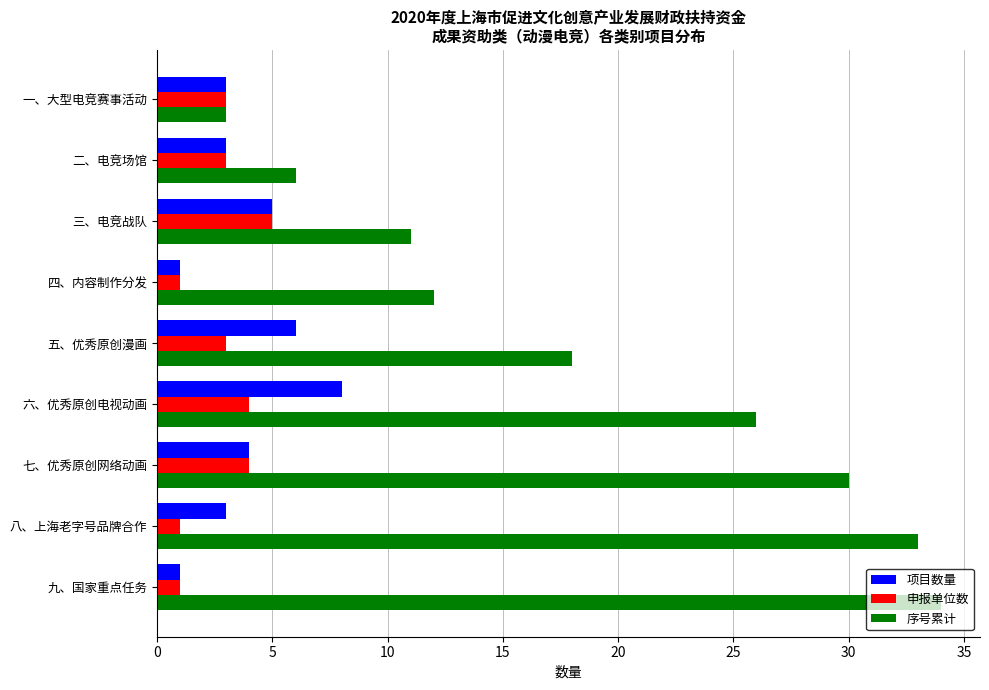

What are all the series names shown in the legend?

项目数量, 申报单位数, 序号累计